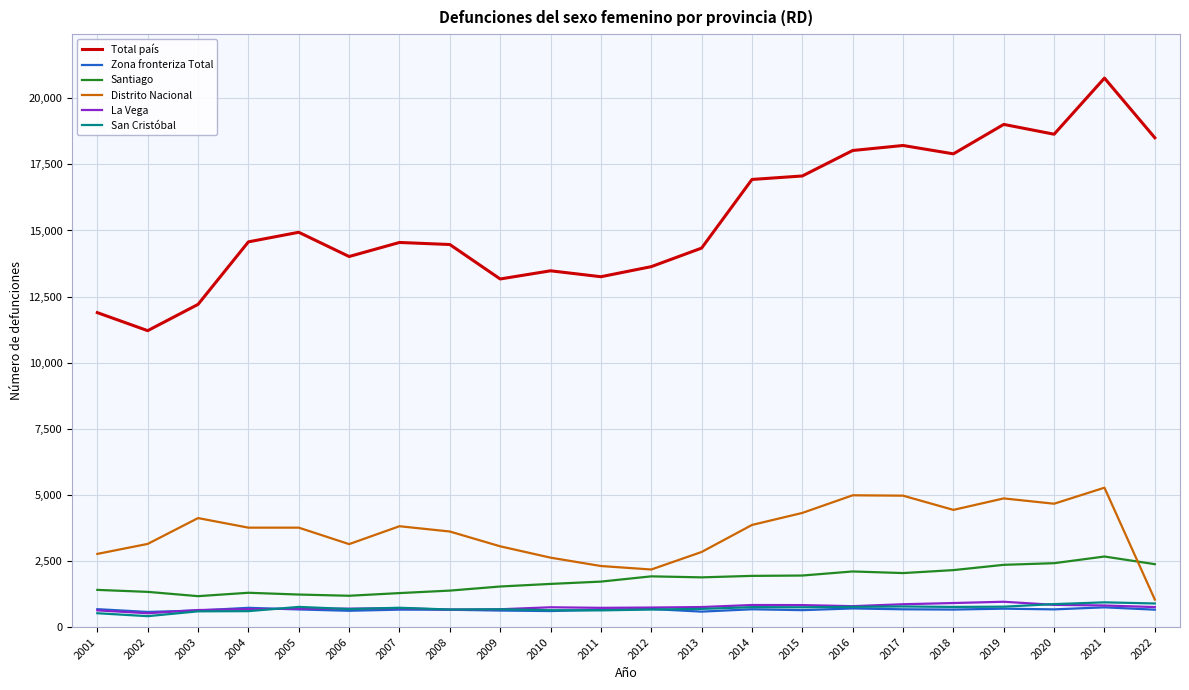

Between 2003 and 2017, which series saw the biggest shift?

Total país